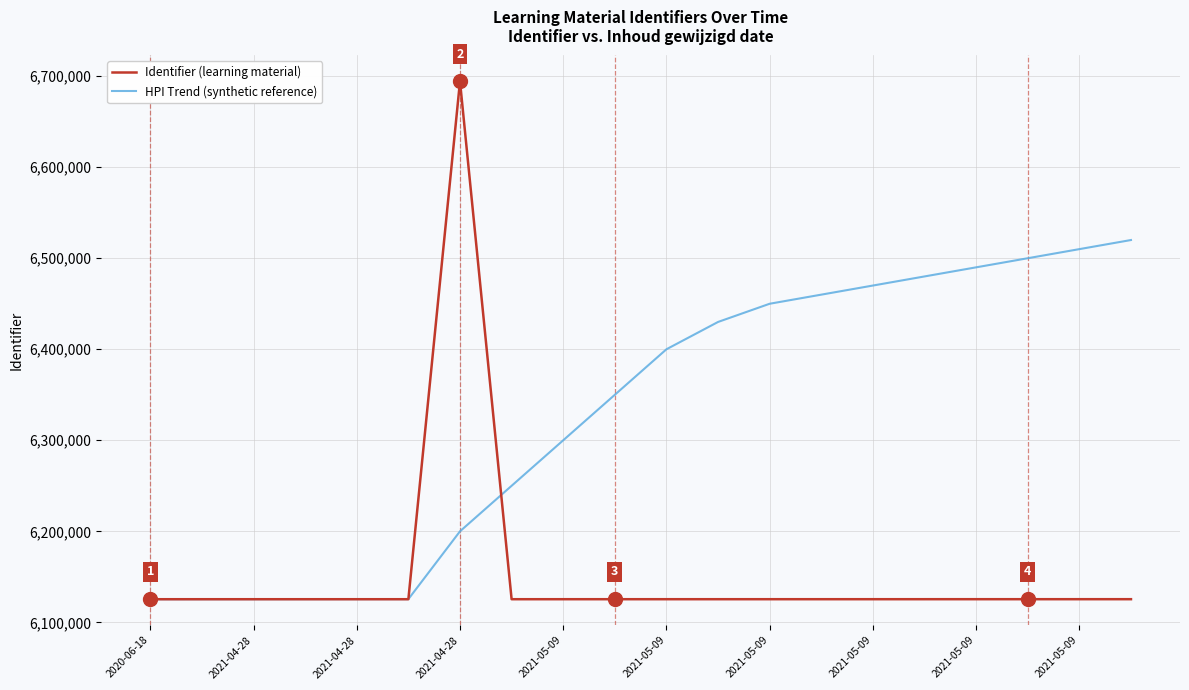

Which series has the widest spread of values?

Identifier (learning material)